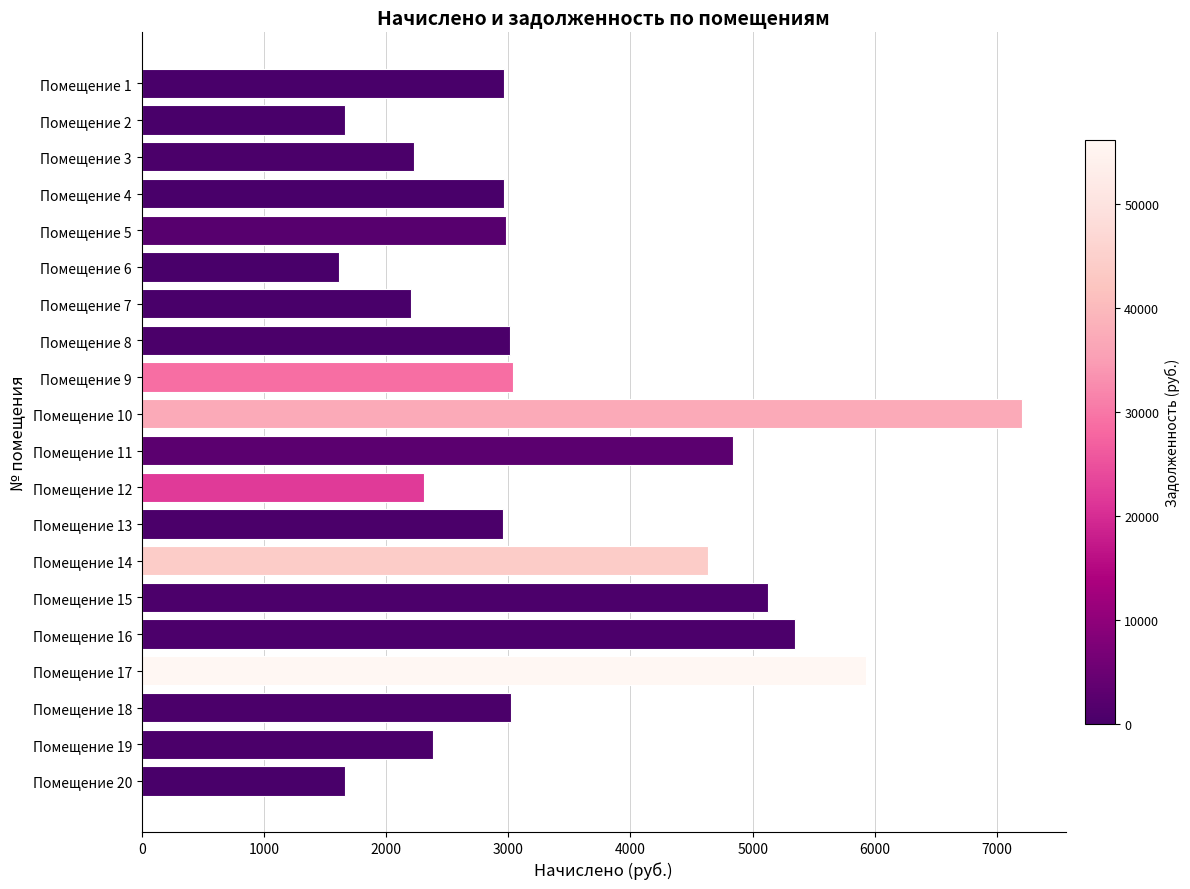

Is it true that the value at Помещение 18 is 3019.4?

True